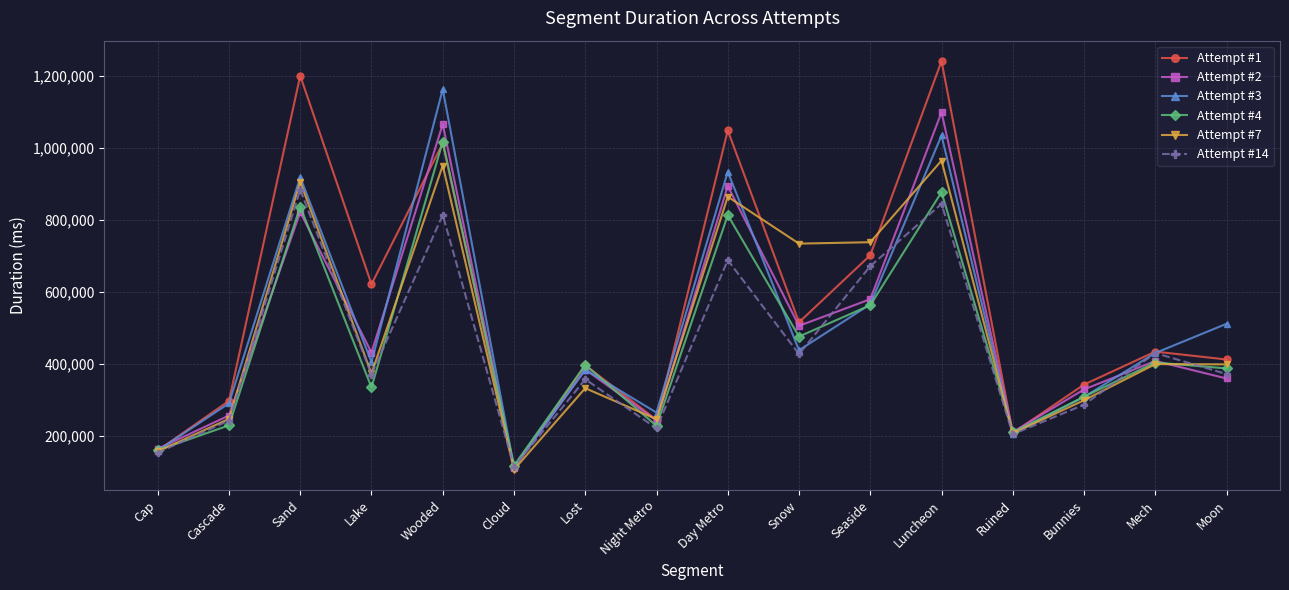

Rank the series by their maximum value, from highest to lowest.

Attempt #1, Attempt #3, Attempt #2, Attempt #4, Attempt #7, Attempt #14